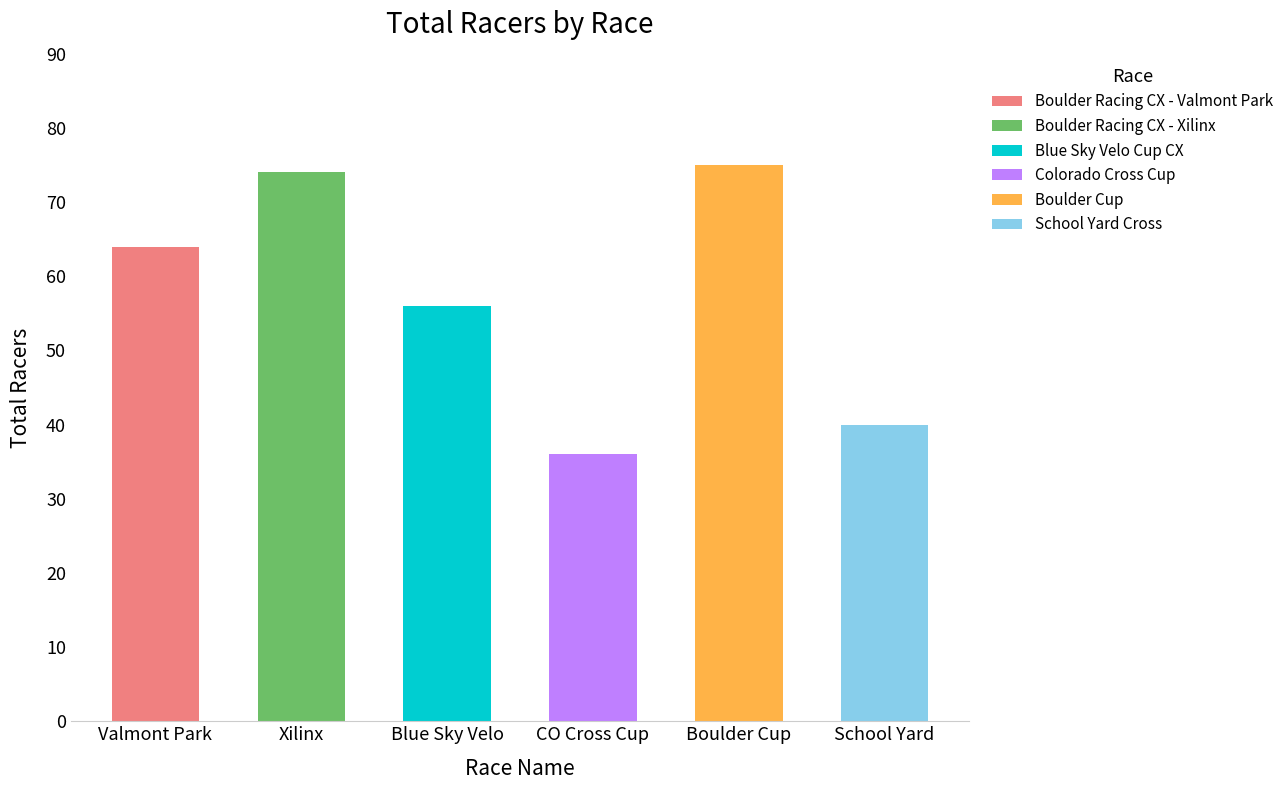

Count the number of values greater than 64.

2